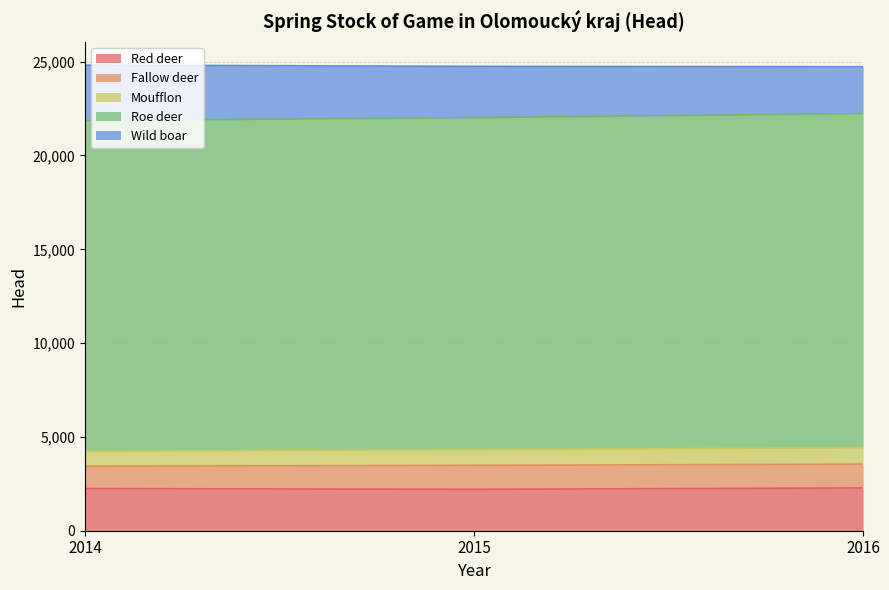

What is the lowest value of the Red deer series?

2206